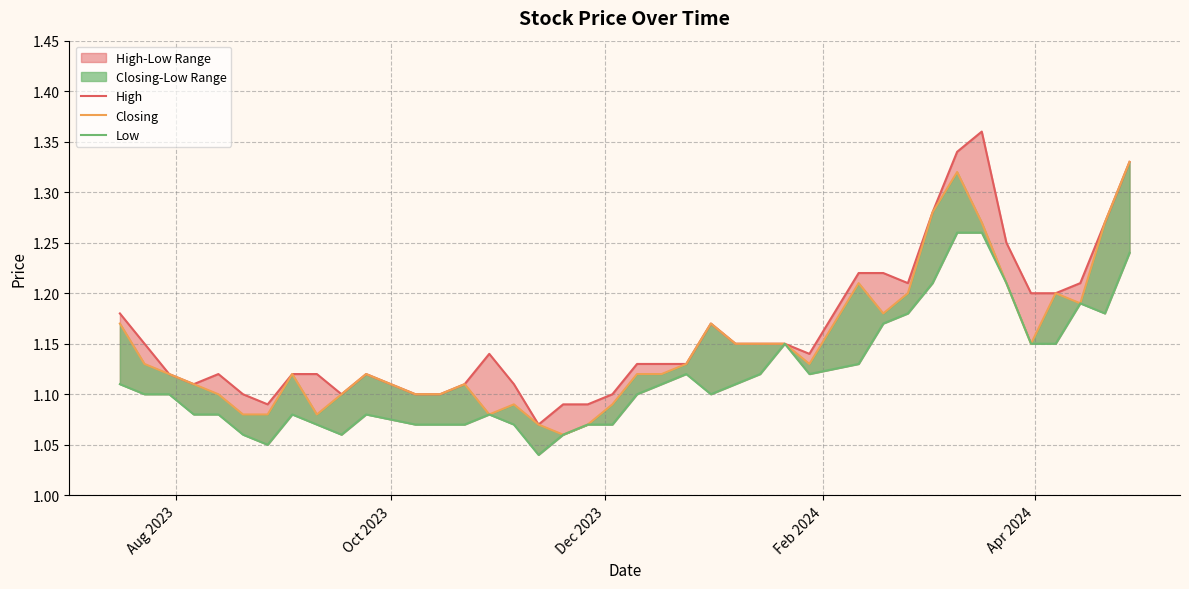

What is the value of the Low point at the 9th from the left?

1.1